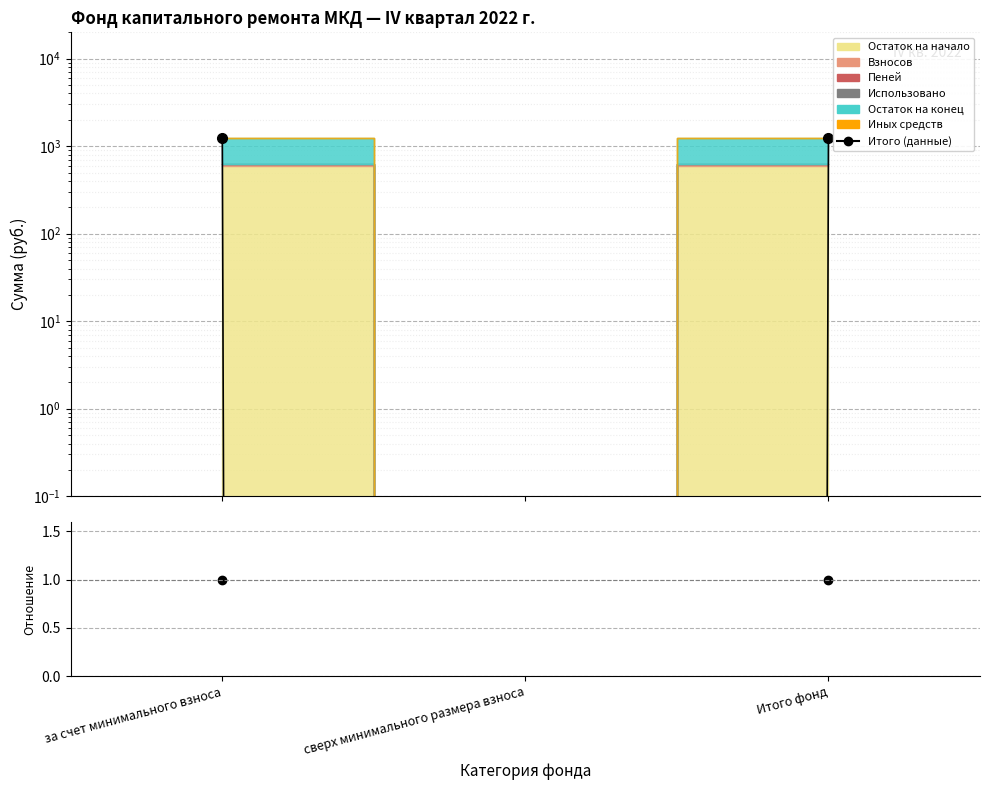

What is the greatest value displayed?

1252.2